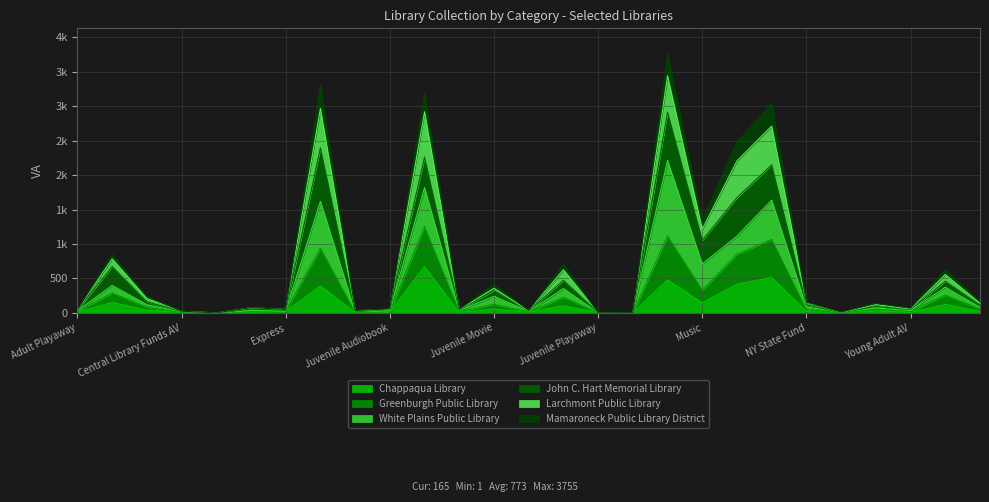

How many data points in Chappaqua Library are above 22?

13